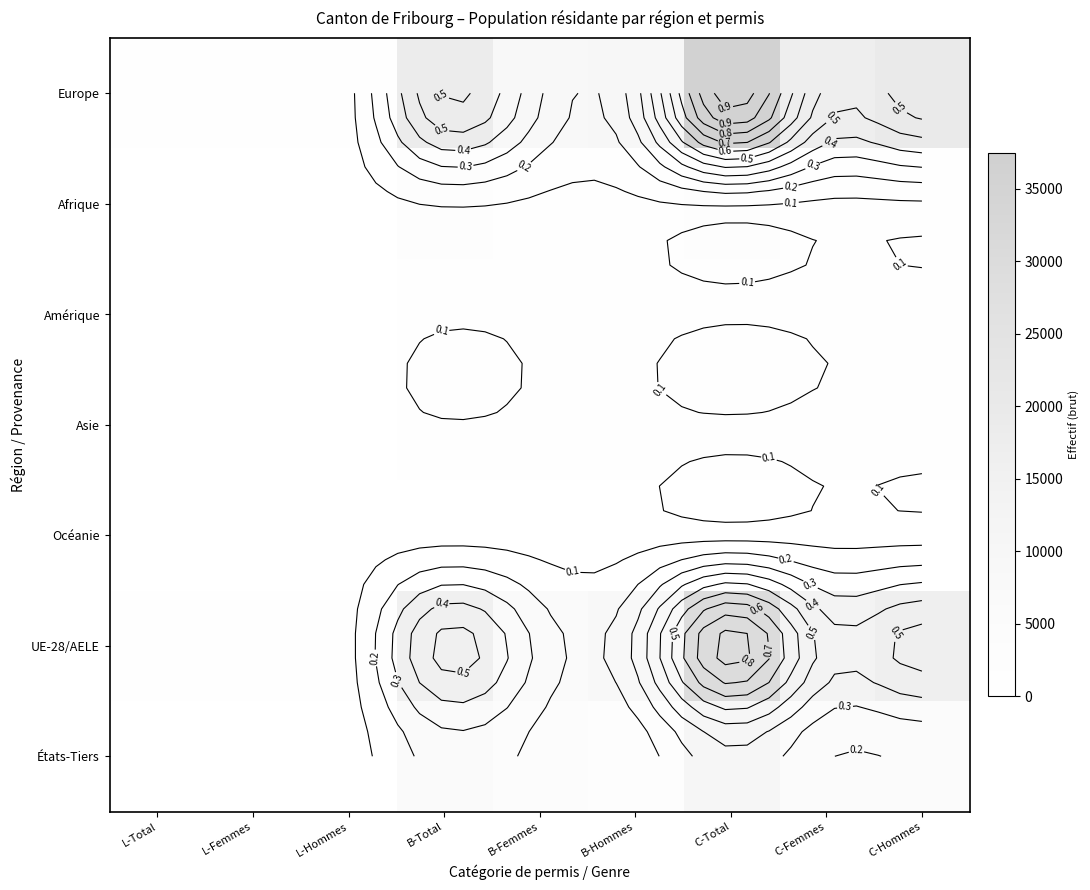

At which category is the sum across all series the highest?

C-Total